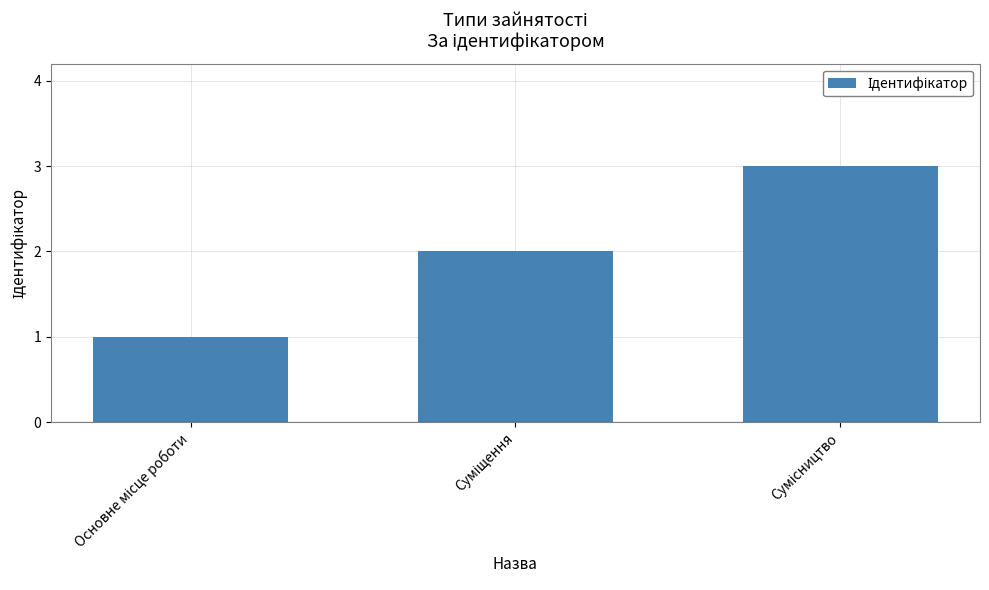

What is the minimum value shown in the chart?

1